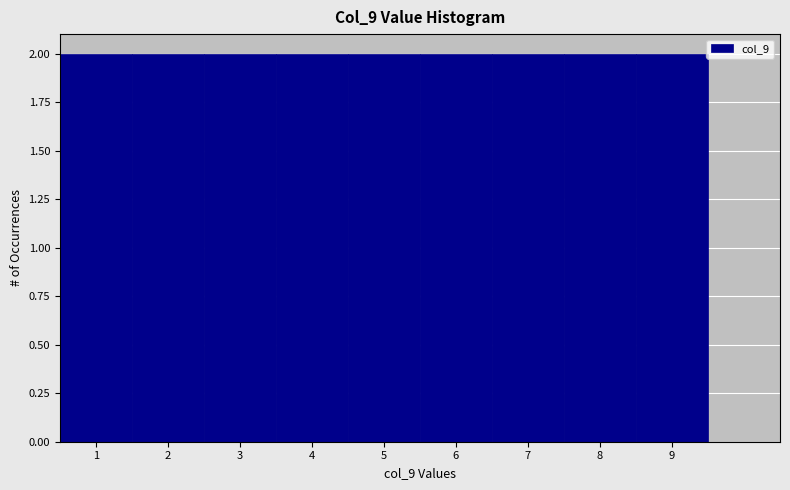

Reading left to right, transcribe this chart: for each bar, give the range it covers on the x-axis and its height. The values are not printed on the chart, so give them approximately, as read against the axis.

0.5 to 1.5: 2
1.5 to 2.5: 2
2.5 to 3.5: 2
3.5 to 4.5: 2
4.5 to 5.5: 2
5.5 to 6.5: 2
6.5 to 7.5: 2
7.5 to 8.5: 2
8.5 to 9.5: 2